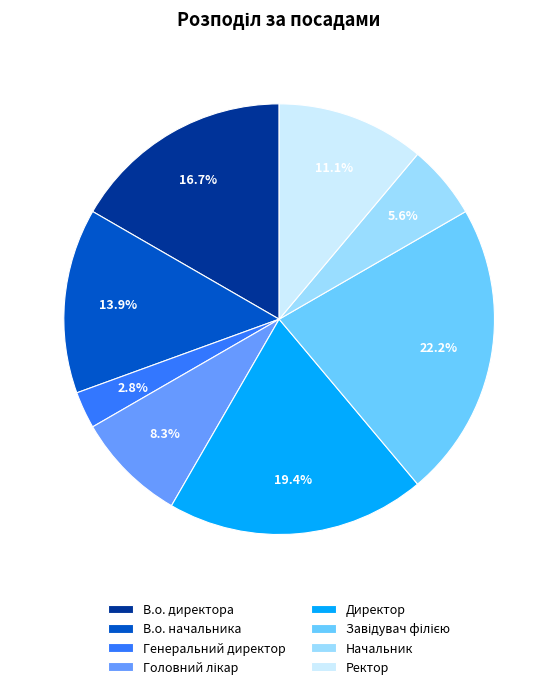

Does Директор account for over 50% of the chart?

No